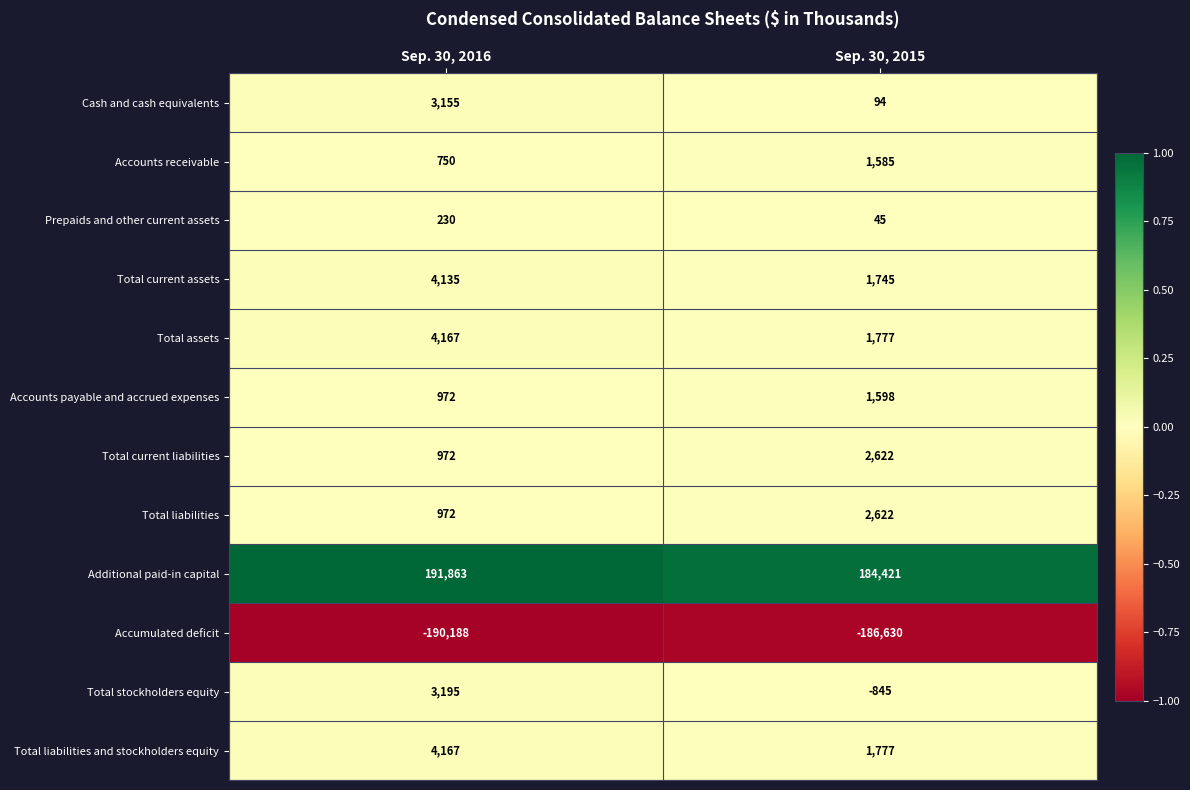

What is the difference between the maximum and minimum values in the Total current assets series?

2390